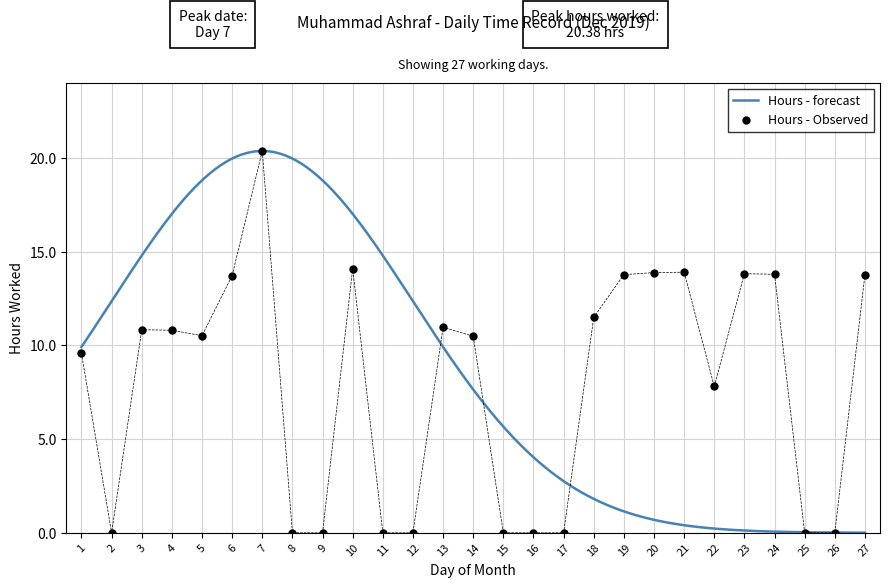

Between 12 and 19, which is larger?

19